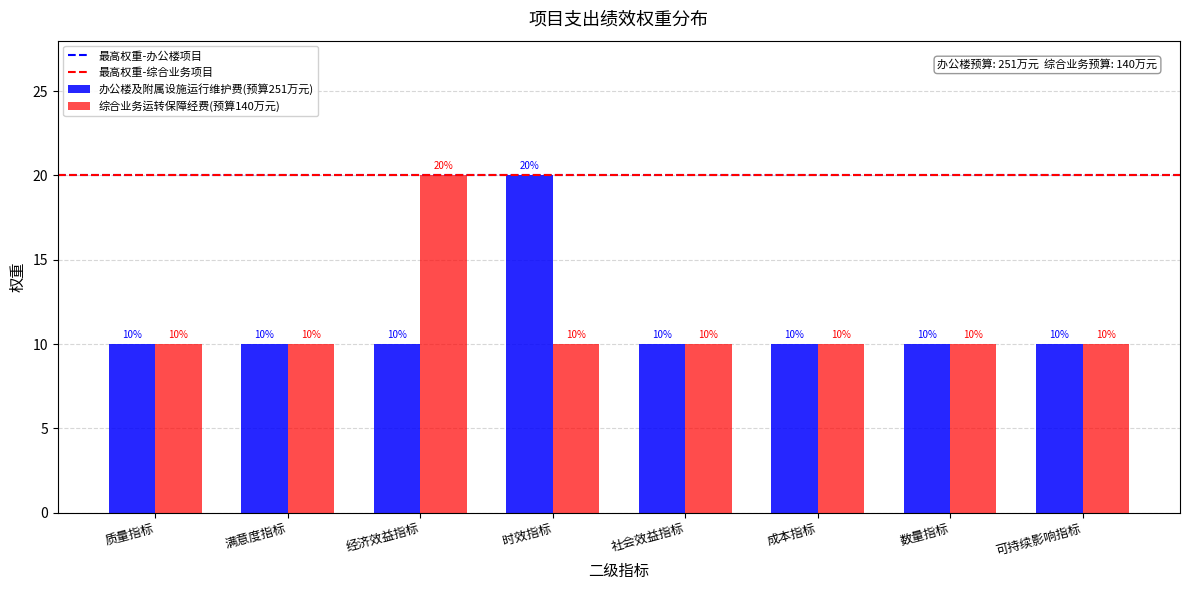

How many series are shown in this chart?

2